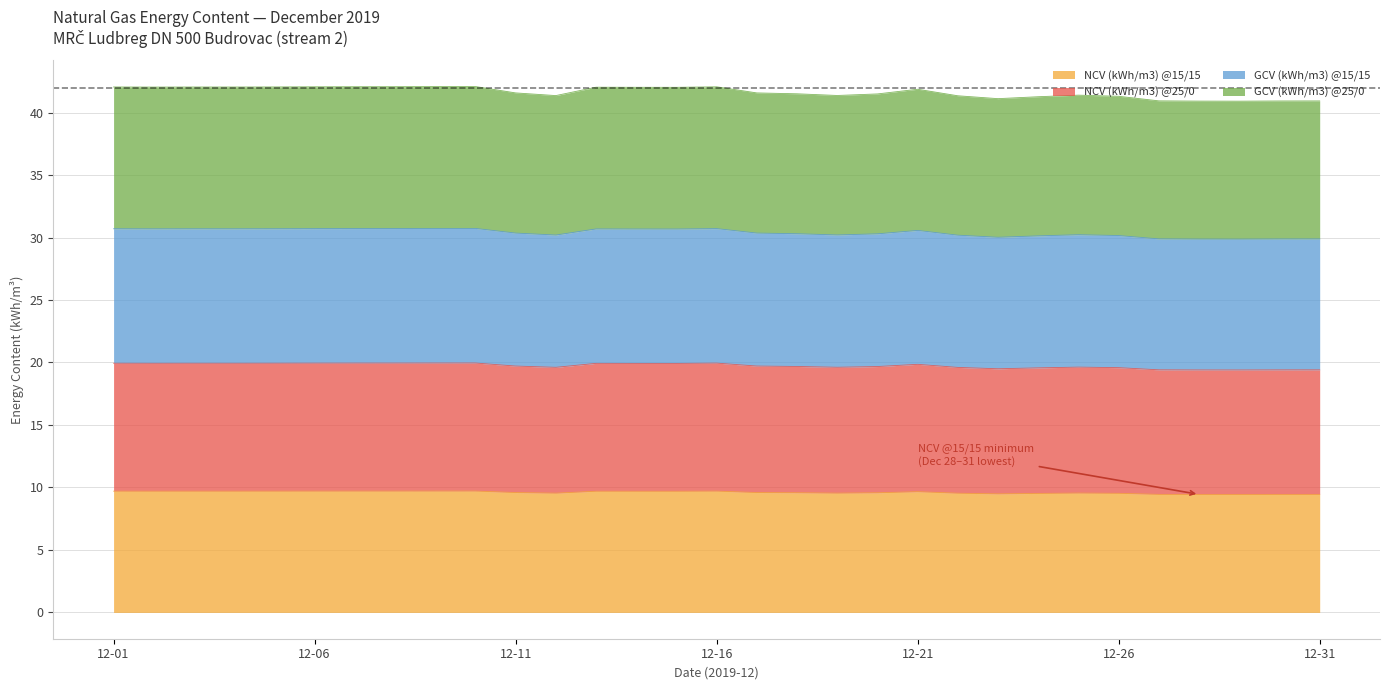

List the series in order of their overall mean, lowest first.

NCV (kWh/m3) @15/15, NCV (kWh/m3) @25/0, GCV (kWh/m3) @25/0, GCV (kWh/m3) @15/15